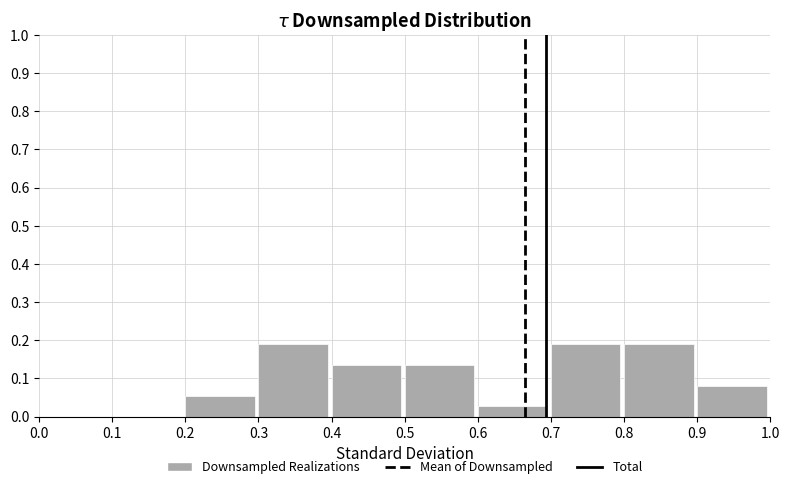

Reading left to right, list every bar in this chart as the range it spans on the x-axis followed by its height. The values are not printed on the chart, so give them approximately, as read against the axis.

0.0 to 0.1: 0
0.1 to 0.2: 0
0.2 to 0.3: 0.05
0.3 to 0.4: 0.19
0.4 to 0.5: 0.14
0.5 to 0.6: 0.14
0.6 to 0.7: 0.03
0.7 to 0.8: 0.19
0.8 to 0.9: 0.19
0.9 to 1.0: 0.08